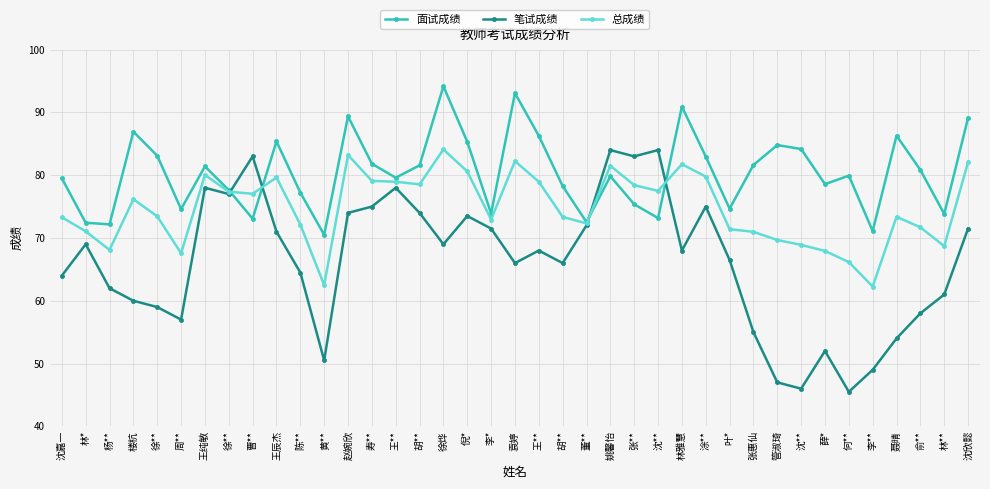

How many categories are shown in the chart?

39